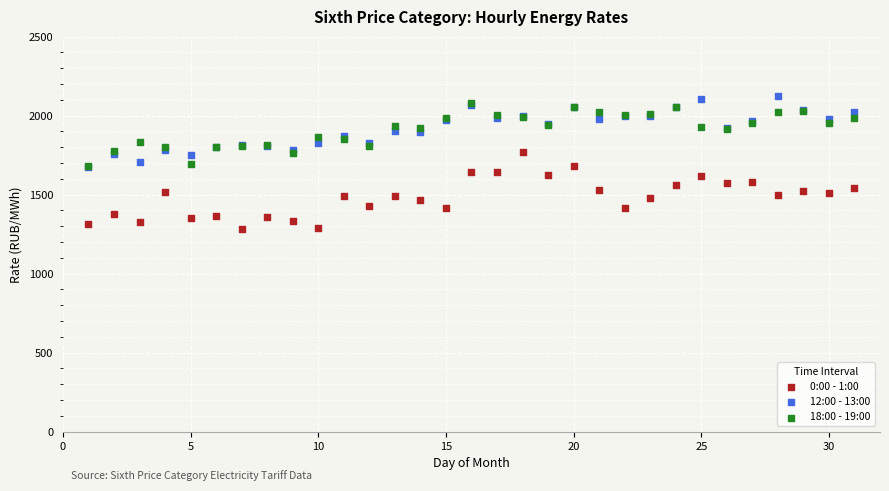

What are all the series names shown in the legend?

0:00 - 1:00, 12:00 - 13:00, 18:00 - 19:00